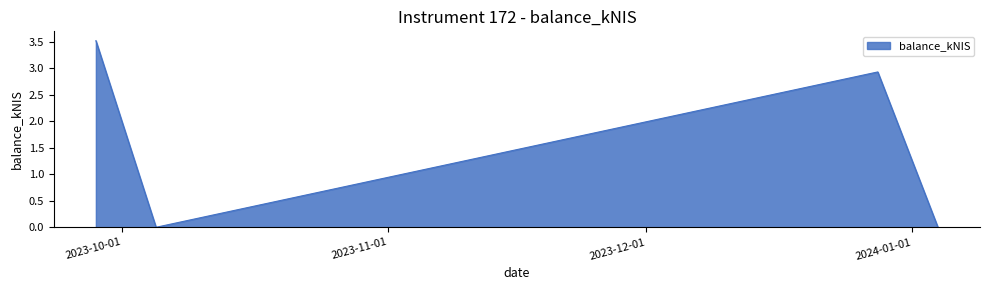

What is the greatest value displayed?

3.5